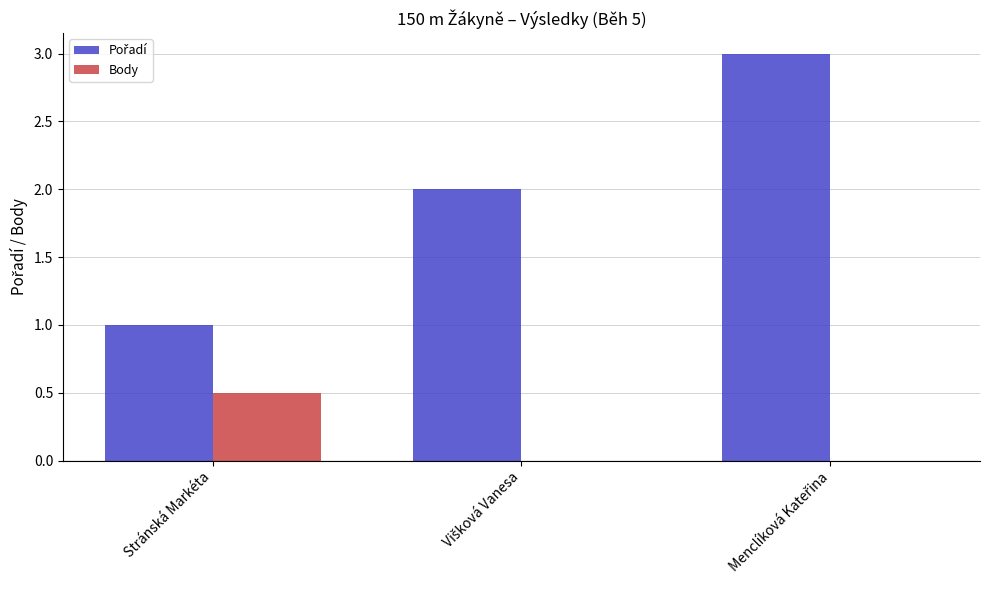

What is the greatest value displayed?

3.0